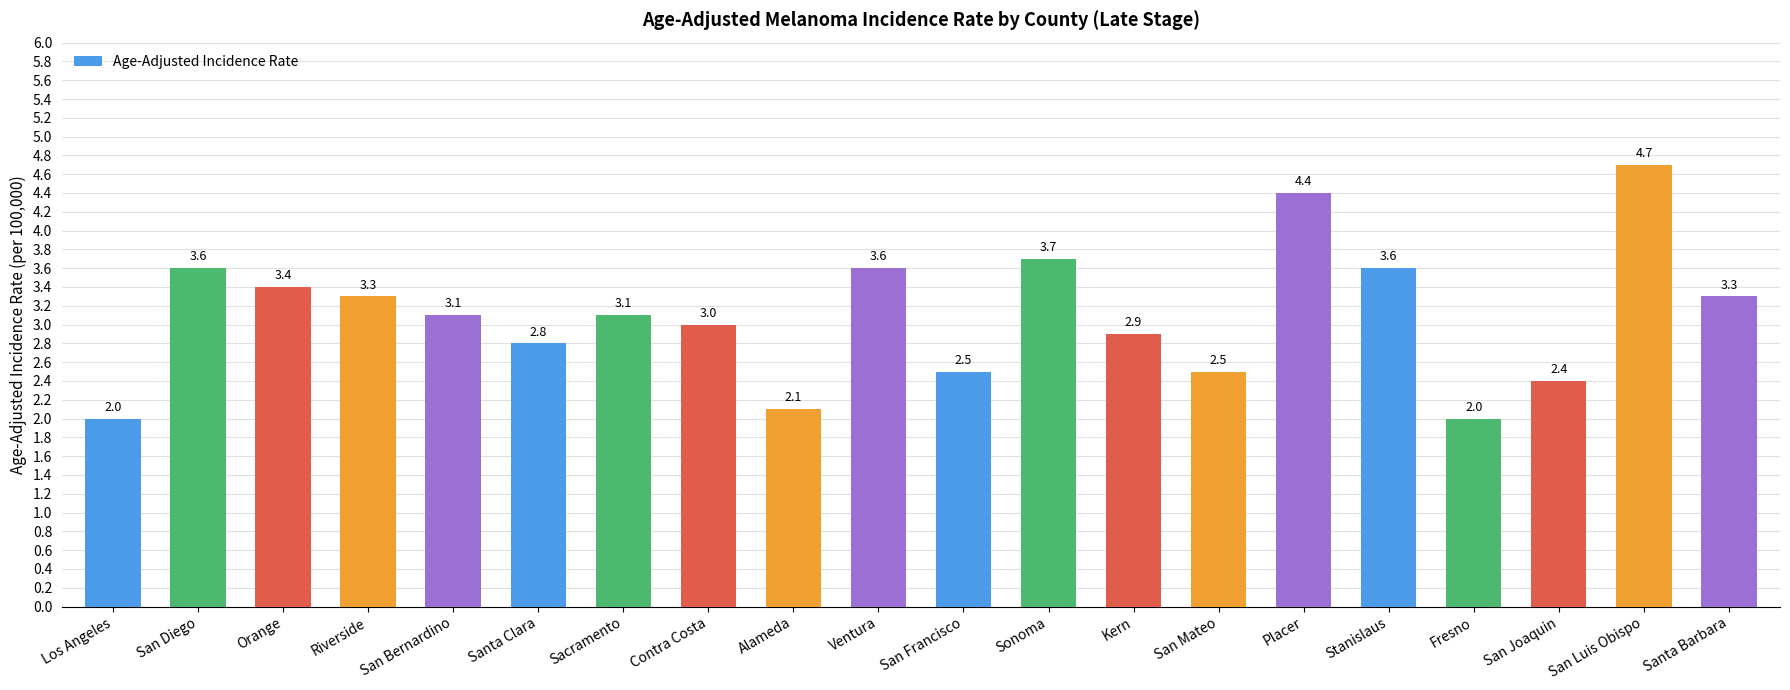

How many values are below 3?

8